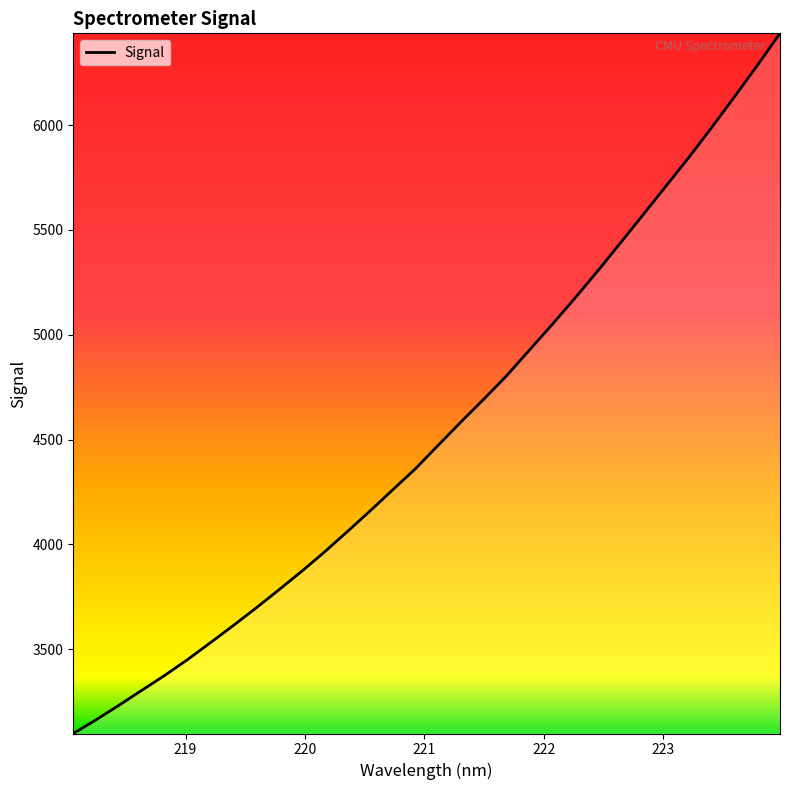

What is the greatest value displayed?

6437.7